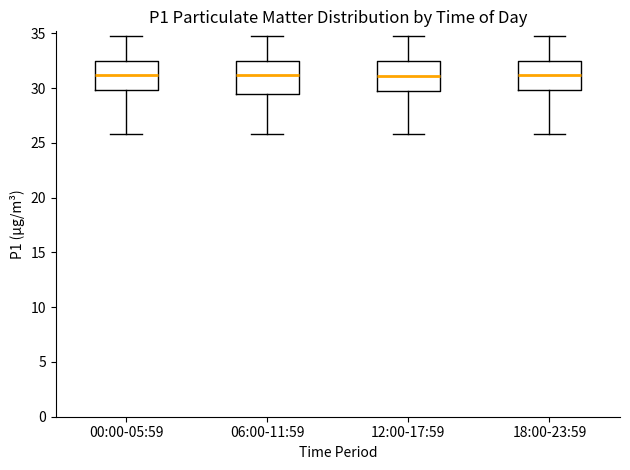

Reading left to right, transcribe this box plot: for each box, give where its median line is, the range the box spans, and where its two whiskers end, as read against the y-axis. The values are not printed on the chart, so give them approximately, as read against the axis.

00:00-05:59: median 31.0, box 30.0 to 32.5, whiskers 26.0 to 34.5
06:00-11:59: median 31.0, box 29.5 to 32.5, whiskers 26.0 to 34.5
12:00-17:59: median 31.0, box 29.5 to 32.5, whiskers 26.0 to 34.5
18:00-23:59: median 31.0, box 30.0 to 32.5, whiskers 26.0 to 34.5